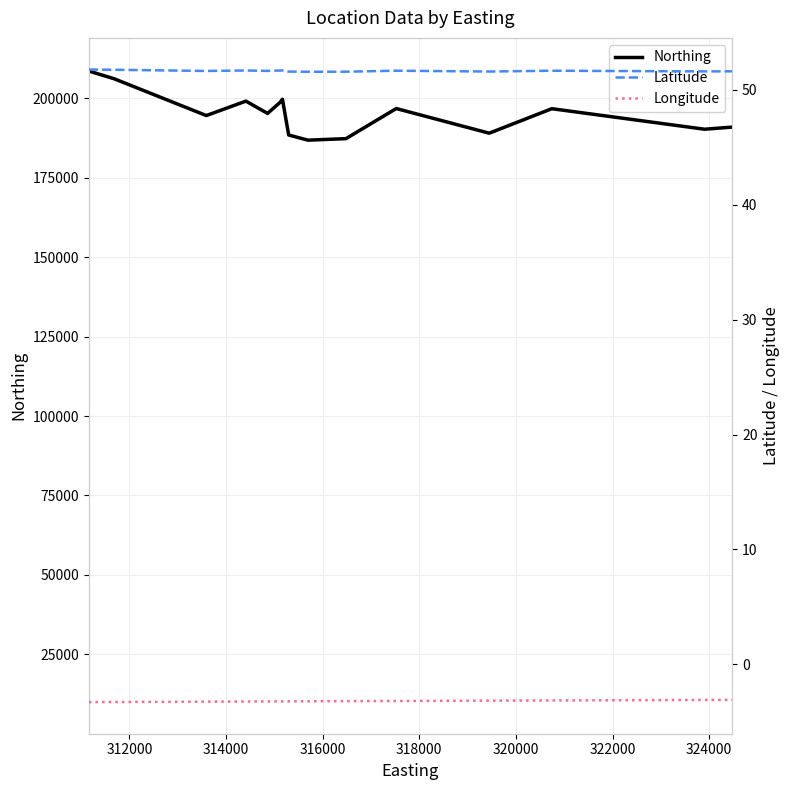

True or false: Longitude and Latitude intersect in this chart.

False